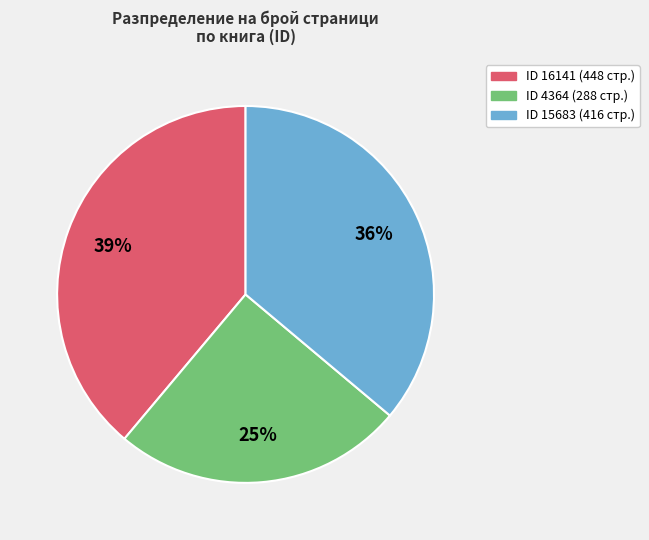

To the nearest percent, what is the difference between the largest and smallest slice percentages?

14%